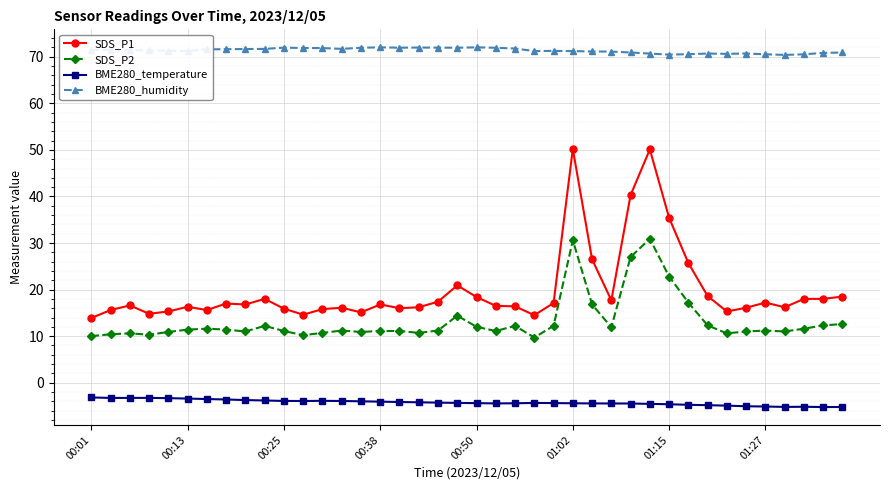

At how many categories does at least one series exceed 39?

40